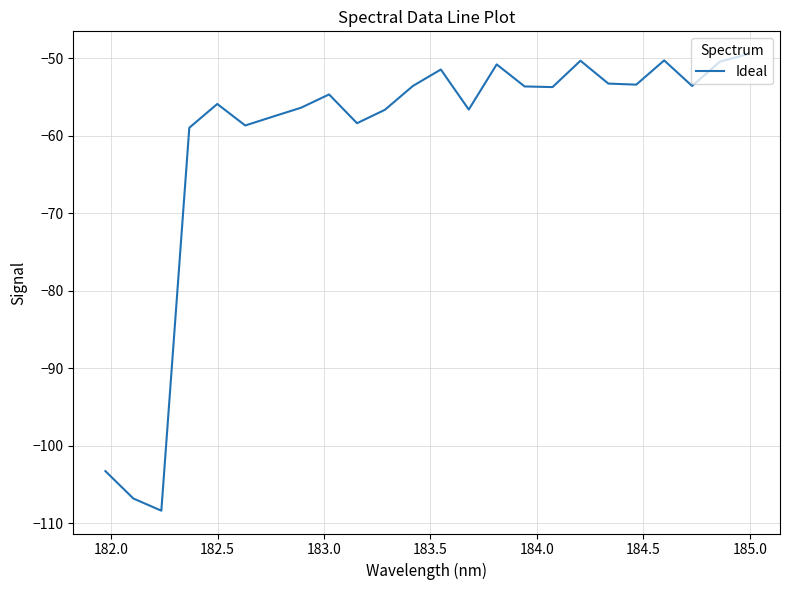

What is the greatest value displayed?

-49.5